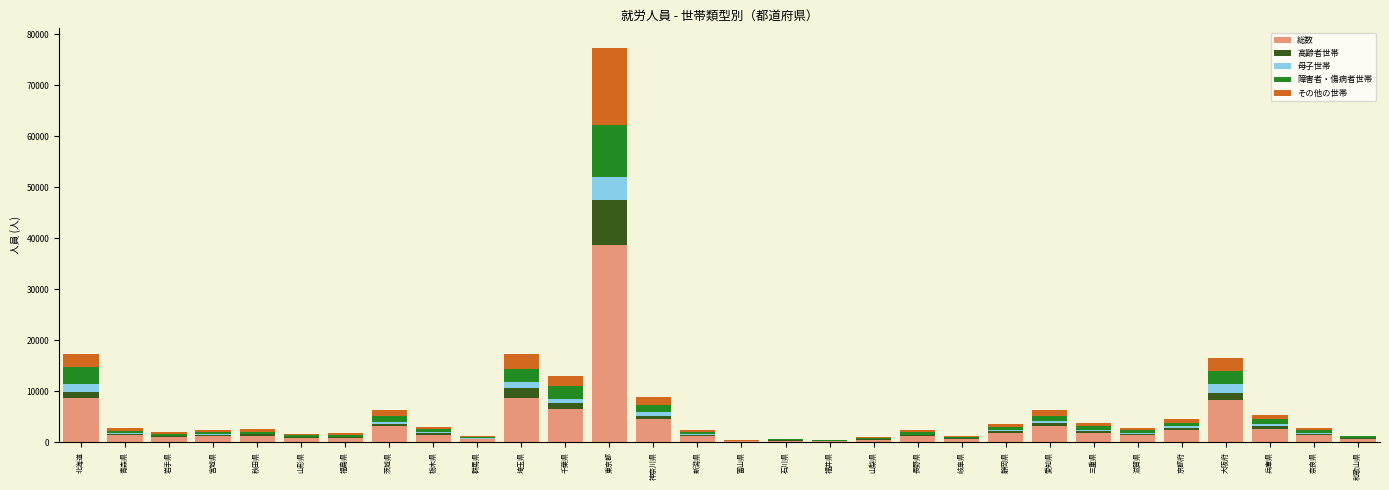

What is the maximum value for 総数?

38624